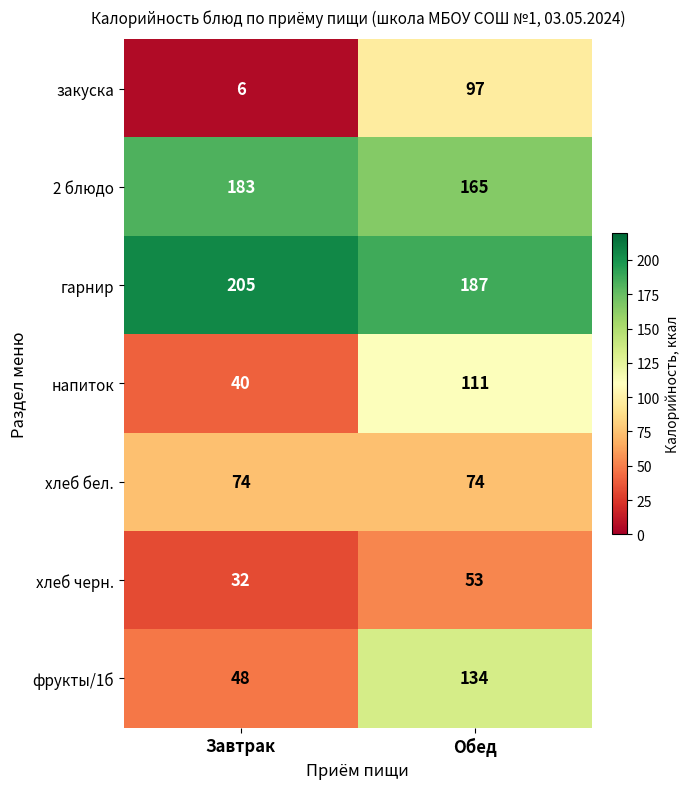

True or false: гарнир has a value of 351 at Завтрак.

False